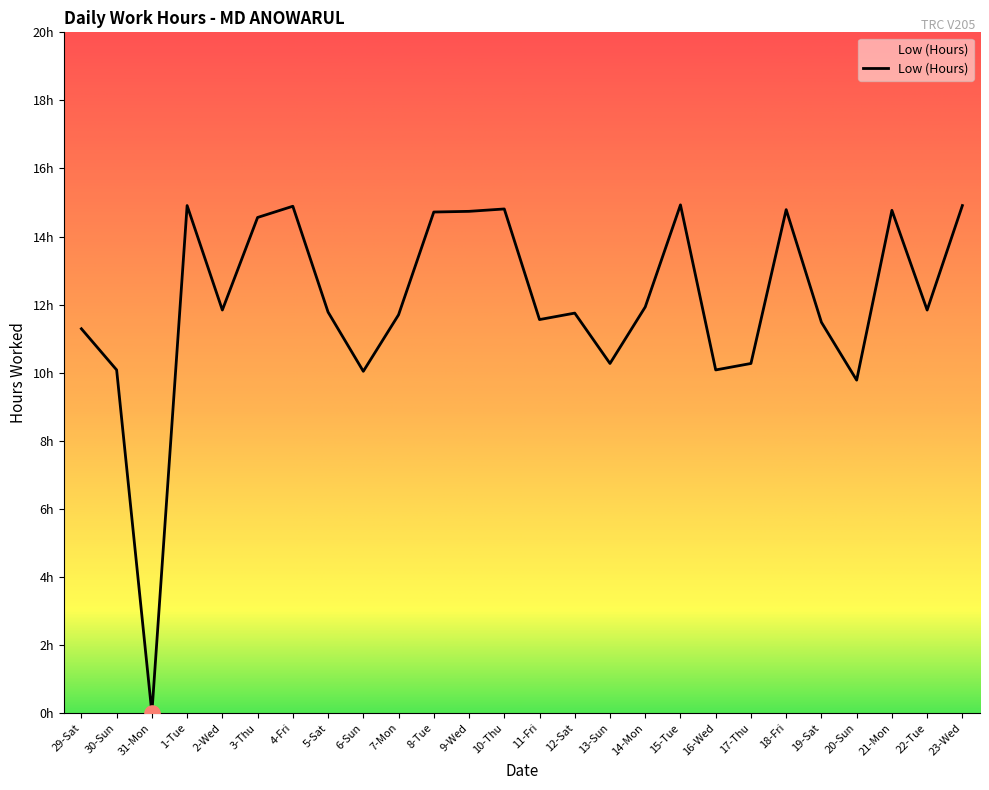

Between 4-Fri and 23-Wed, which is larger?

23-Wed